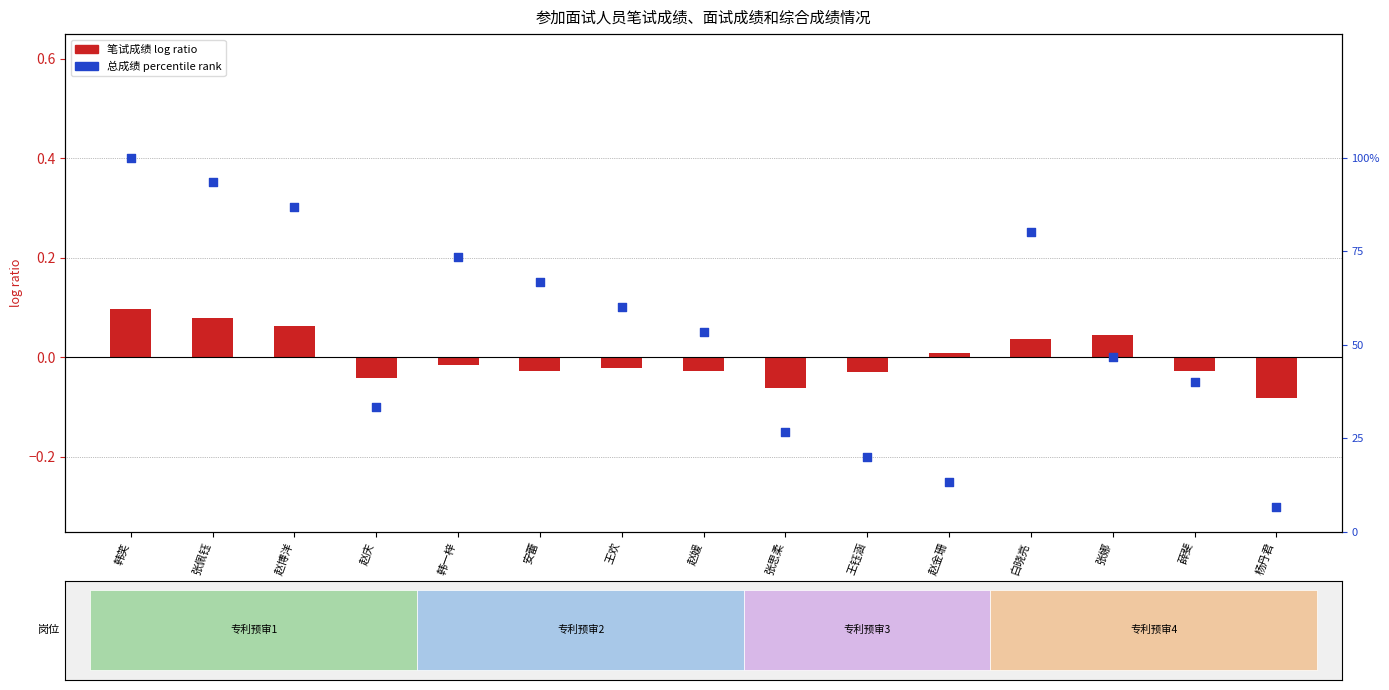

Between 白晓亮 and 赵媛, which is larger?

白晓亮